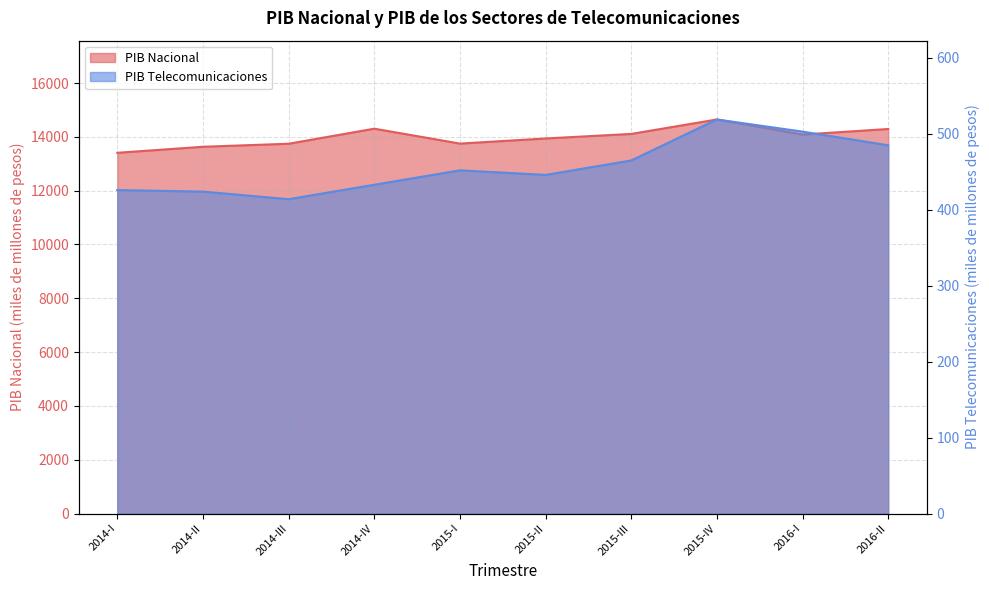

What is the highest value of the PIB Nacional series?

14645